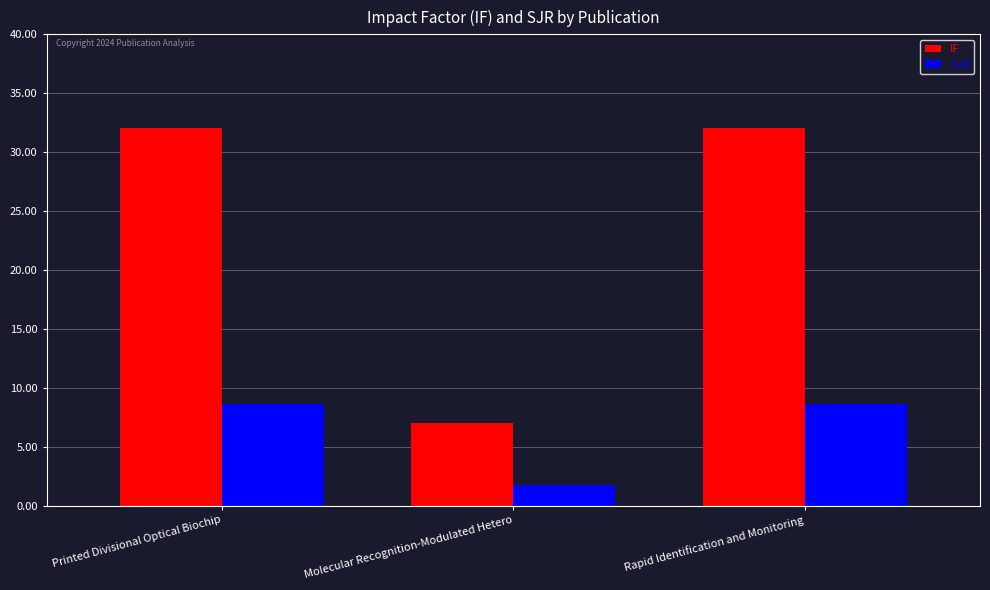

Are the bars grouped side by side (vs. stacked)?

Yes